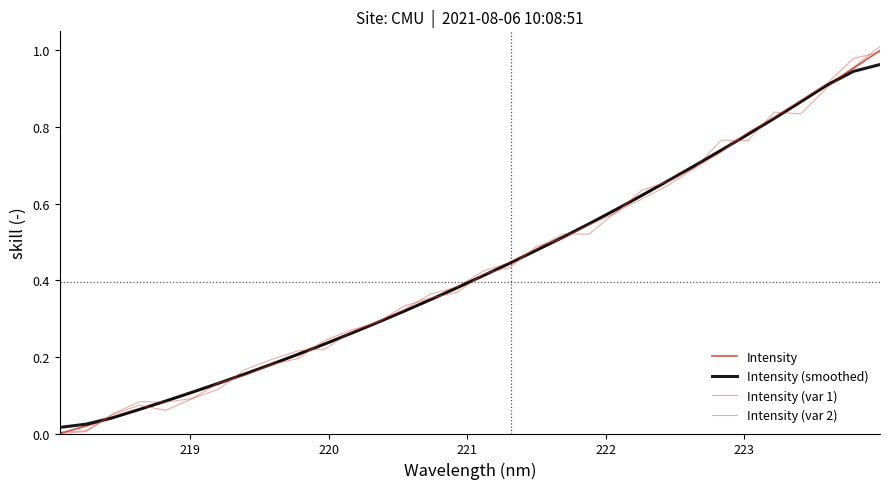

Does the chart have visible grid lines?

No